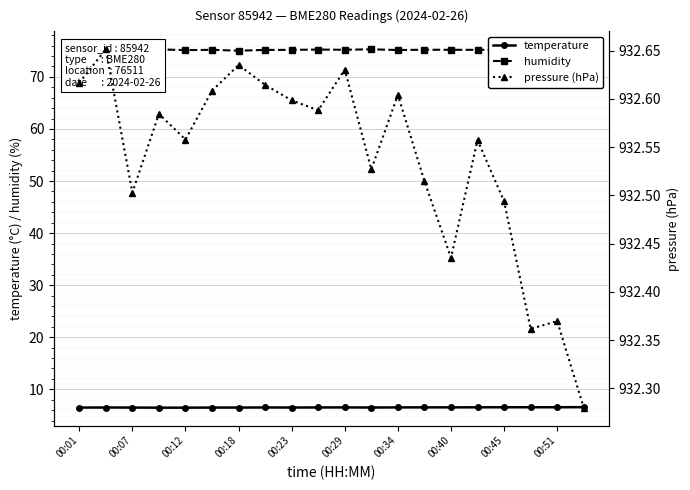

Reading left to right, what are all the values shown in this chart?

temperature: 6.5	6.5	6.5	6.5	6.5	6.5	6.5	6.5	6.5	6.5	6.5	6.5	6.5	6.5	6.5	6.5	6.5	6.5	6.5	6.6
humidity: 75.0	75.2	75.1	75.3	75.1	75.2	75.0	75.2	75.2	75.2	75.2	75.3	75.2	75.2	75.2	75.2	75.2	75.2	75.2	75.1
pressure (hPa): 932.6	932.7	932.5	932.6	932.6	932.6	932.6	932.6	932.6	932.6	932.6	932.5	932.6	932.5	932.4	932.6	932.5	932.4	932.4	932.3